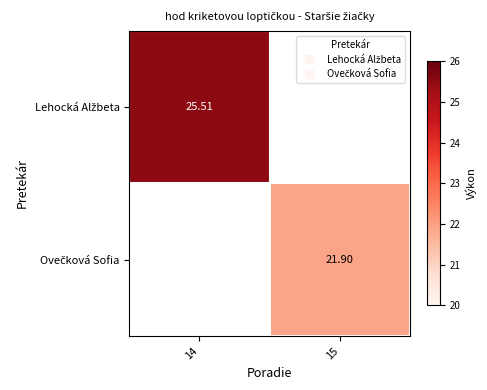

Which category has the lowest value in the Lehocká Alžbeta series?

14